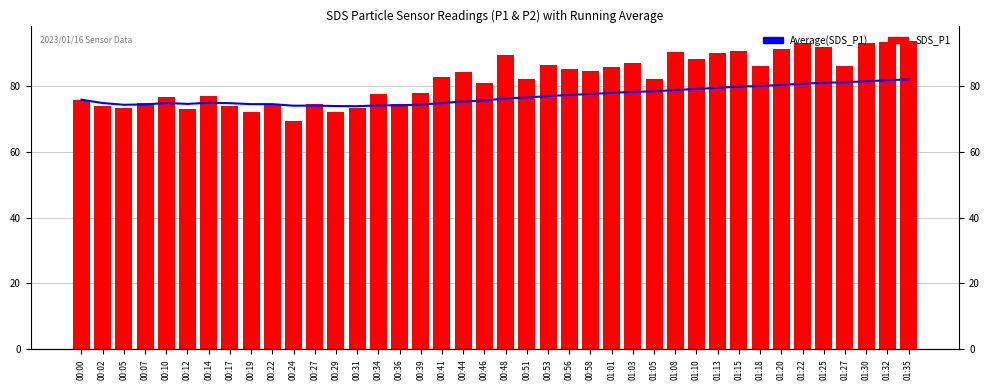

At which label does Average(SDS_P1) first exceed 76?

00:48